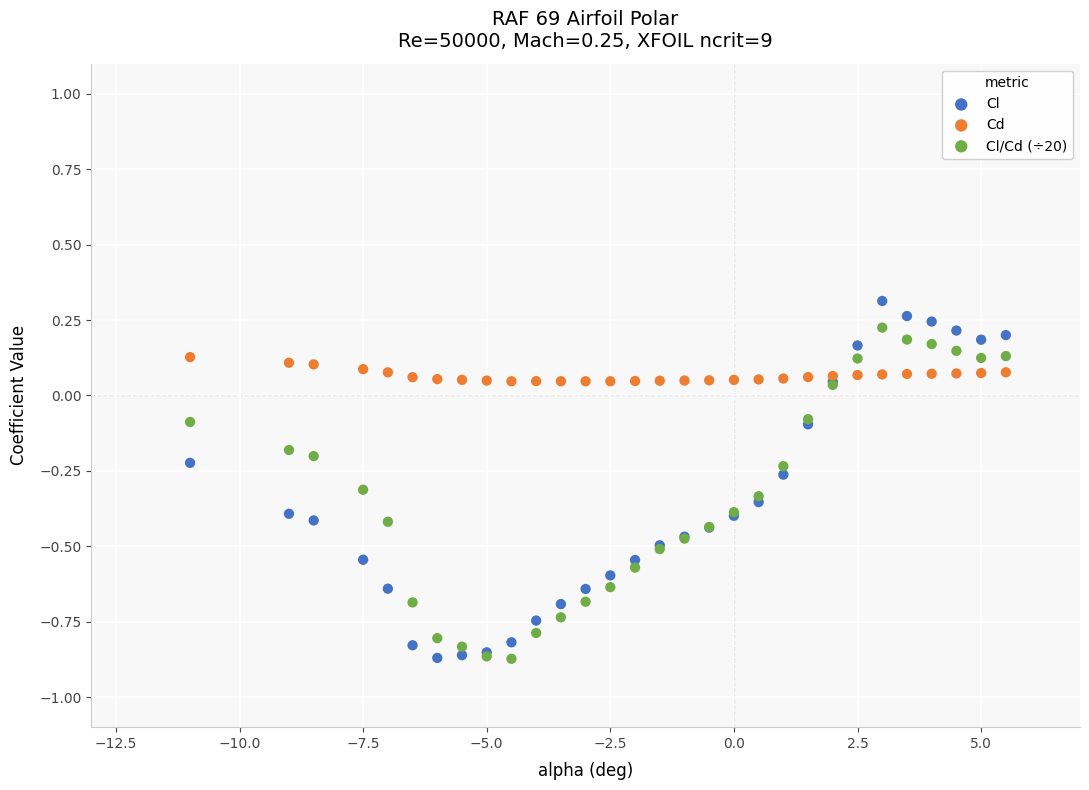

What is the X range (max minus min) for the scatter plot?

16.5